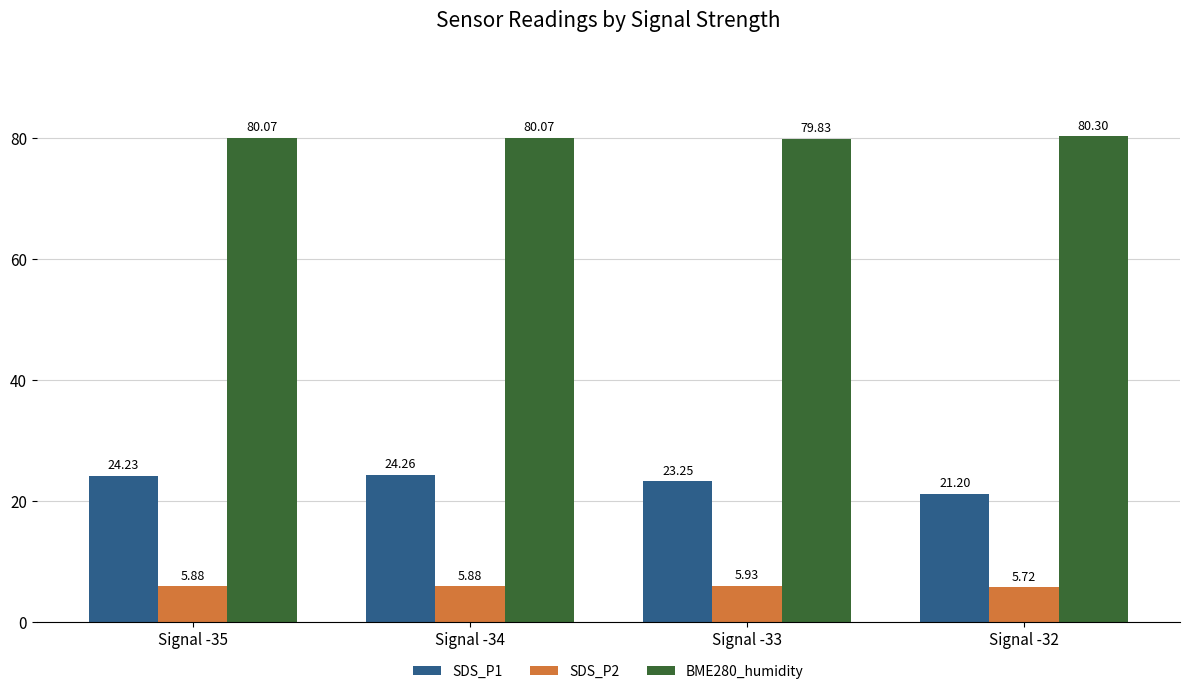

At which category is the sum across all series the highest?

Signal -34